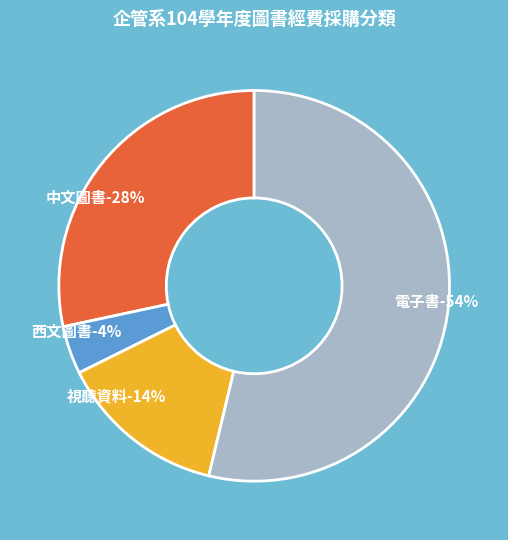

To the nearest percent, what percentage of the pie is 西文圖書?

4%